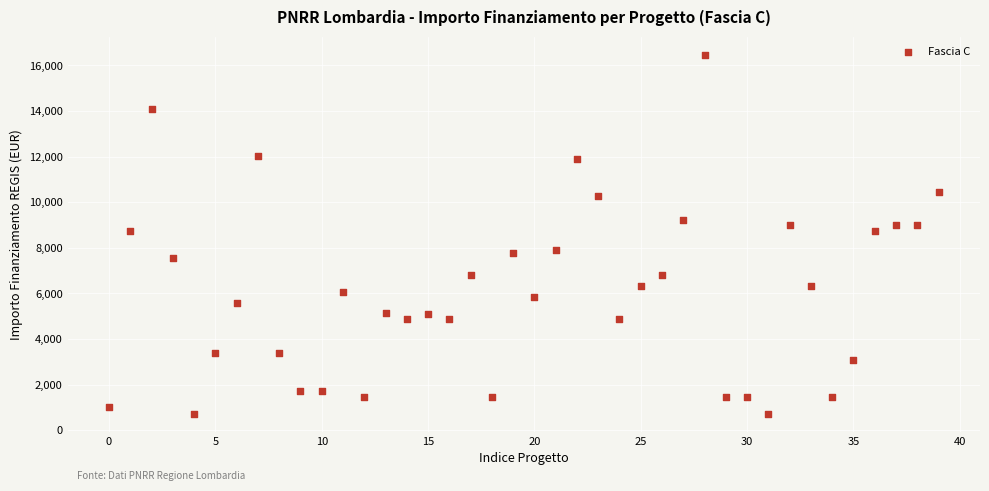

What is the range of Y values (max minus min)?

15735